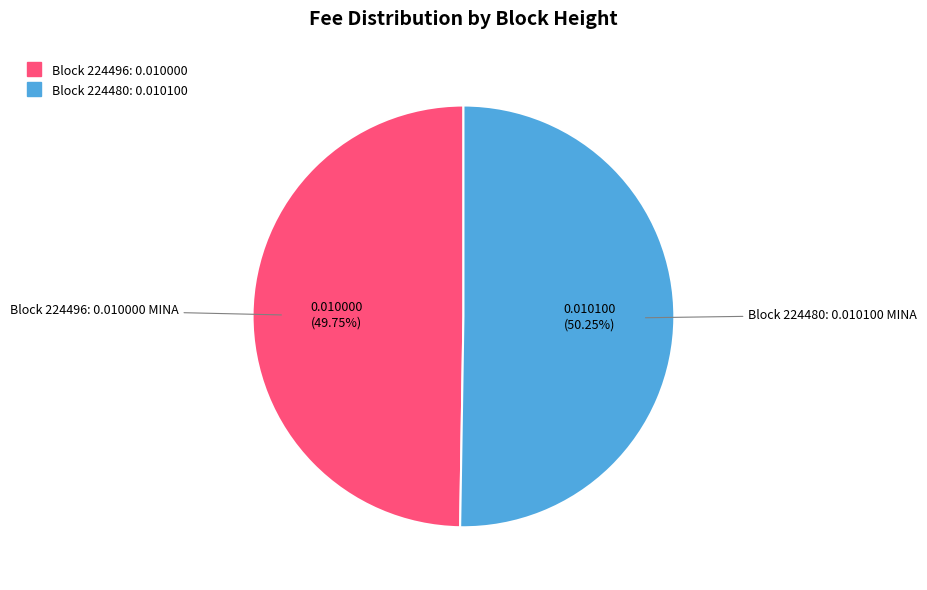

Does any single category account for the majority?

Yes